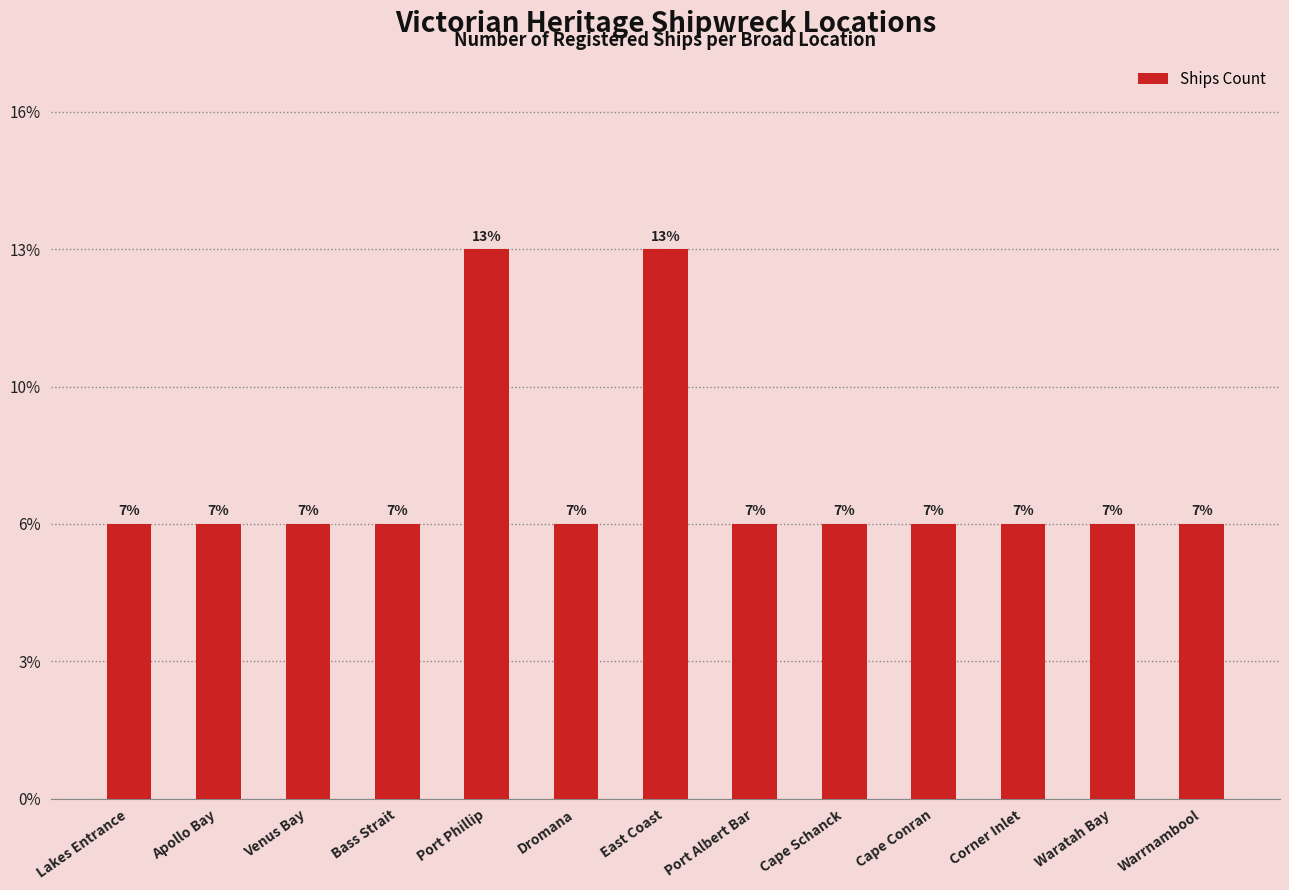

Reading right to left, list all the values displayed in this chart.

Warrnambool=1	Waratah Bay=1	Corner Inlet=1	Cape Conran=1	Cape Schanck=1	Port Albert Bar=1	East Coast=2	Dromana=1	Port Phillip=2	Bass Strait=1	Venus Bay=1	Apollo Bay=1	Lakes Entrance=1